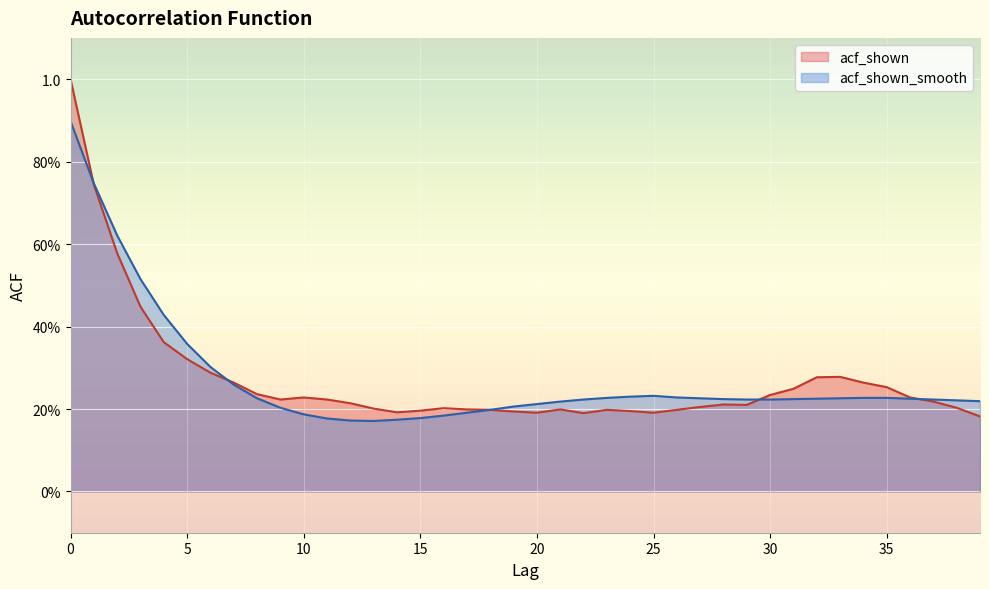

What is the value of the acf_shown point at the 25th from the left?

0.2